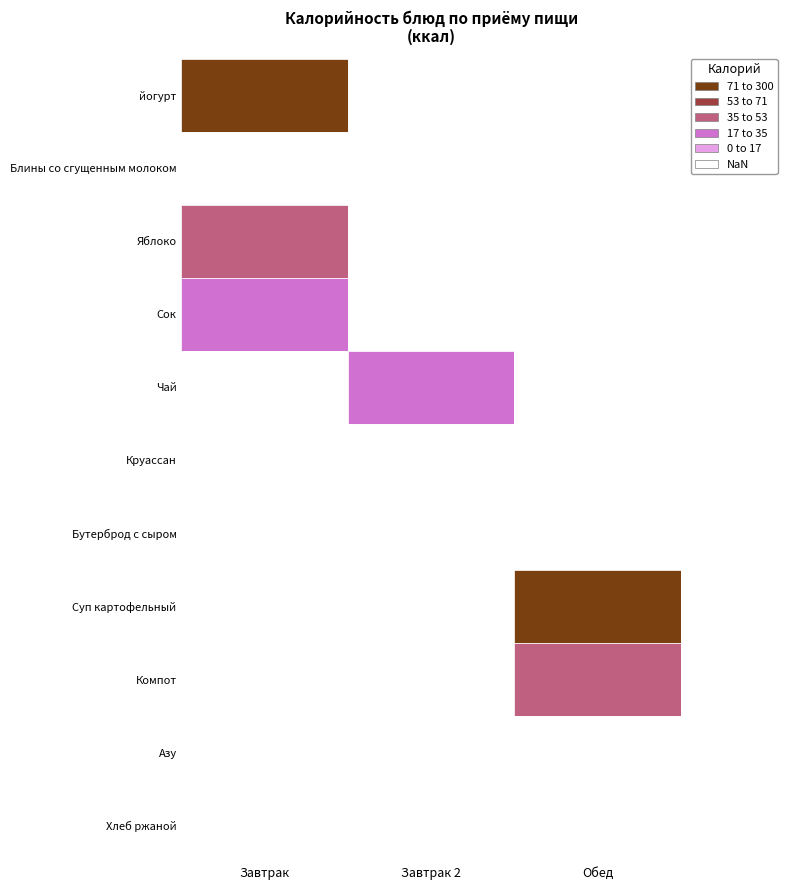

Is the value of Блины со сгущенным молоком at Завтрак greater than the value of Суп картофельный at 3?

No